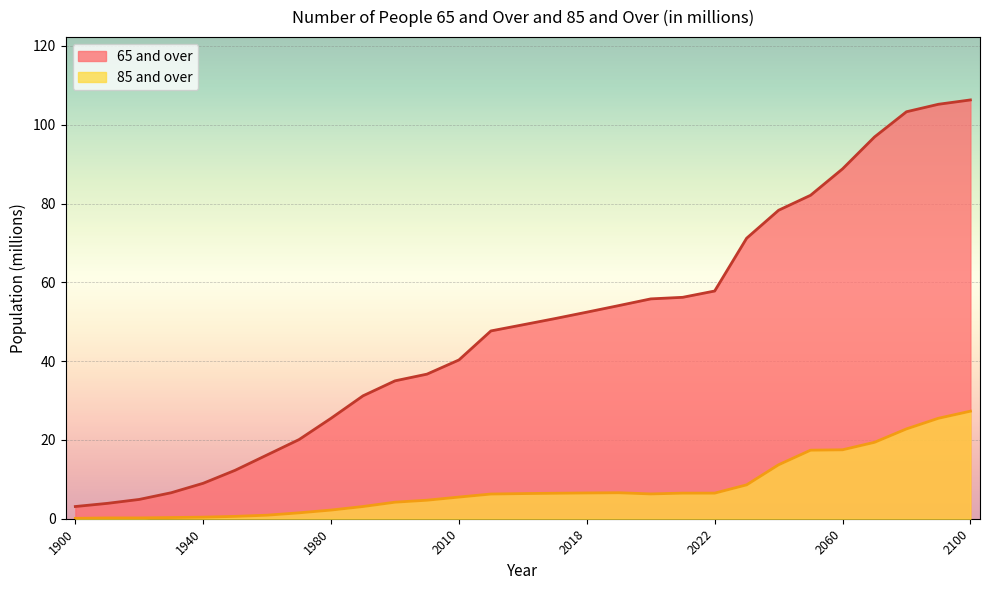

List the series in order of their overall mean, highest first.

65 and over, 85 and over